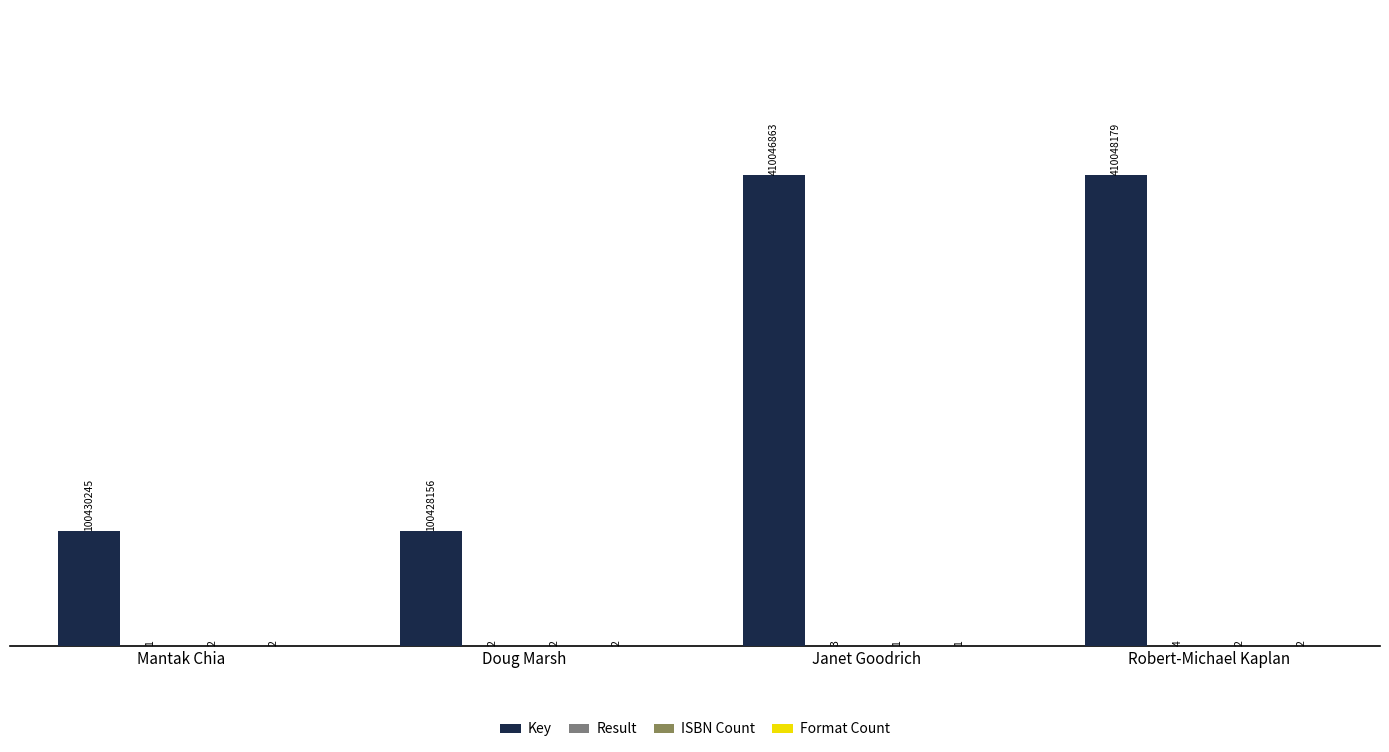

Count the Format Count values in the range 2 to 3.

3